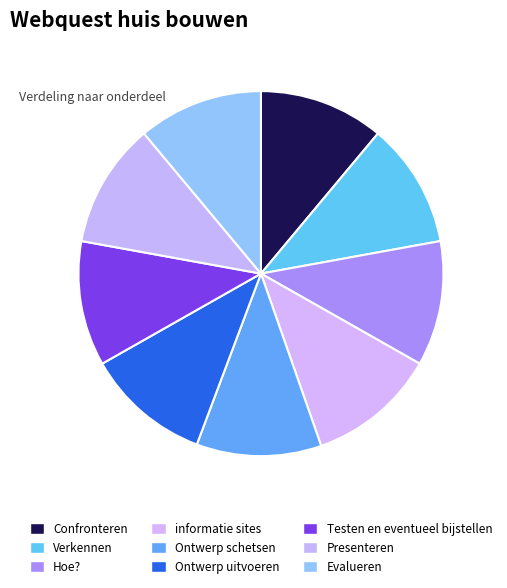

Does any single category account for the majority?

No